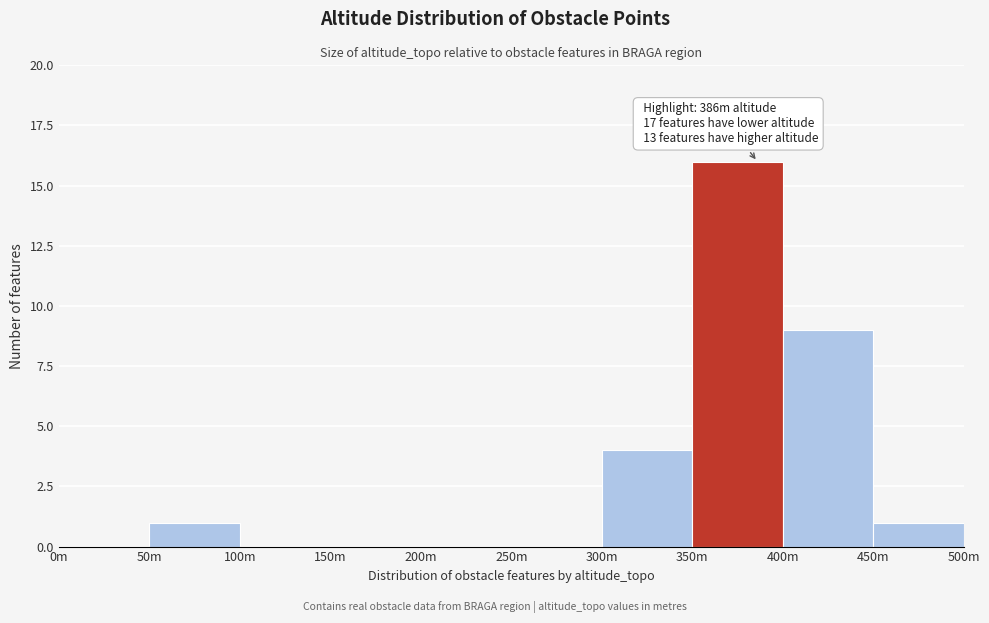

Reading left to right, transcribe all the data shown in this chart.

0m=0	50m=1	100m=0	150m=0	200m=0	250m=0	300m=4	350m=16	400m=9	450m=1